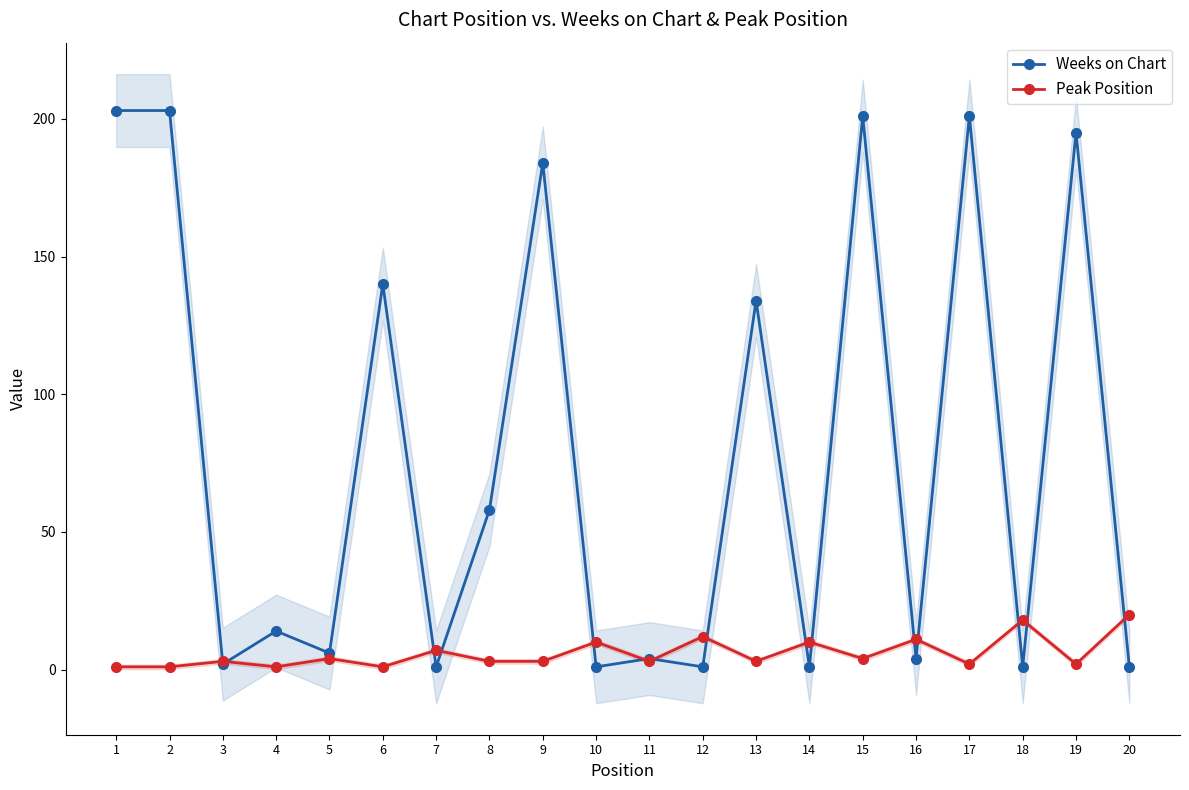

Is this an area chart (filled region under the line)?

No